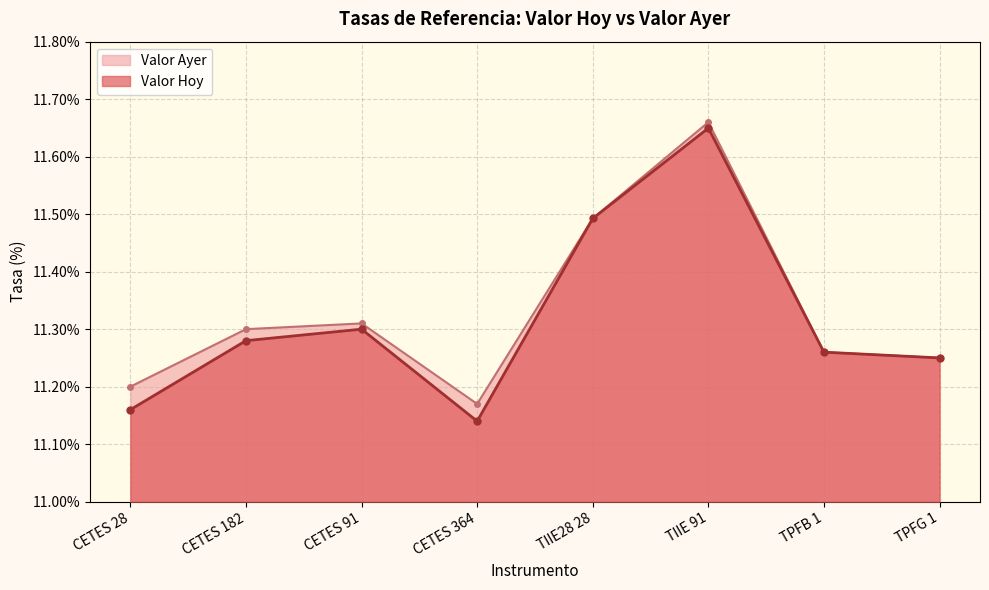

Between CETES 182 and TPFB 1, which series saw the biggest shift?

Valor Ayer